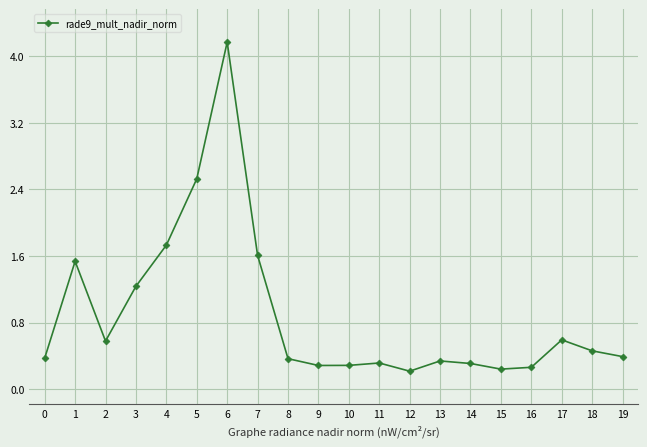

How many categories are shown in the chart?

20